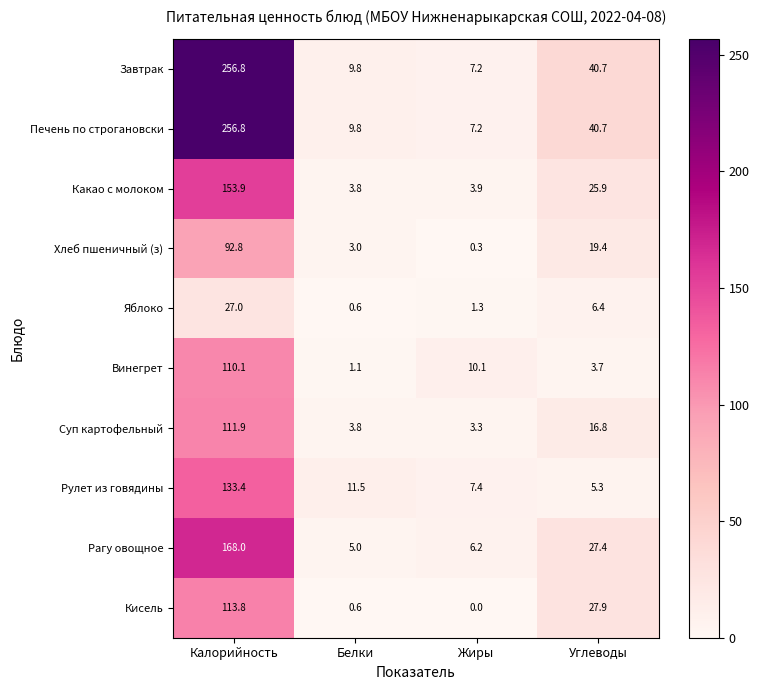

Where is Винегрет nearest to the value 55?

Жиры